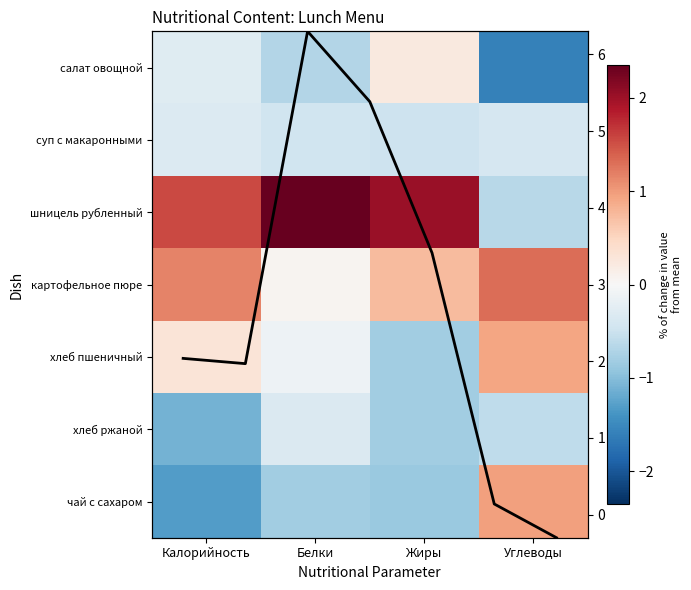

What is the sum of the row_5 values at Жиры and Белки?

-1.2